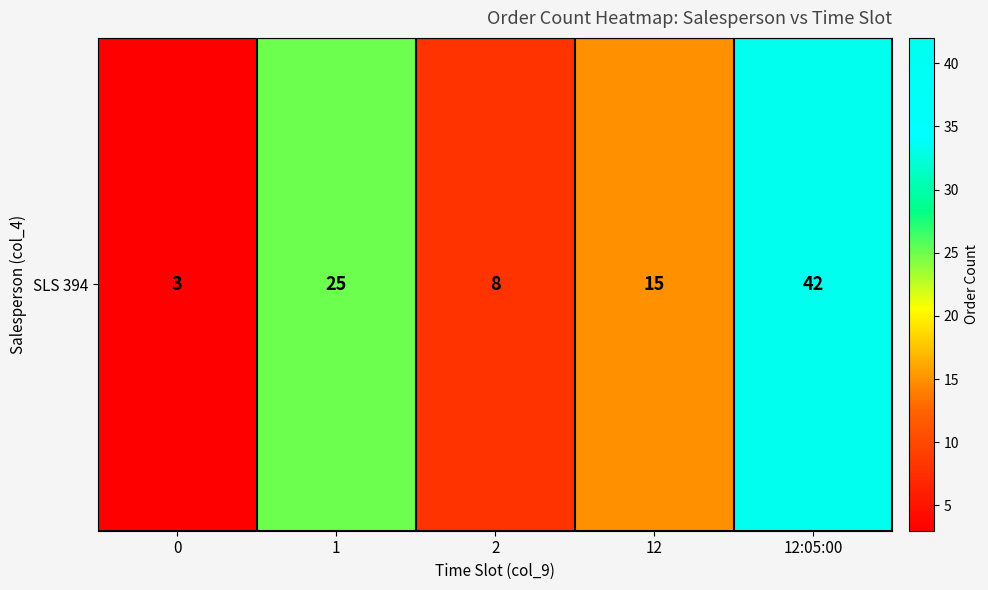

At which label is the value closest to 22?

1